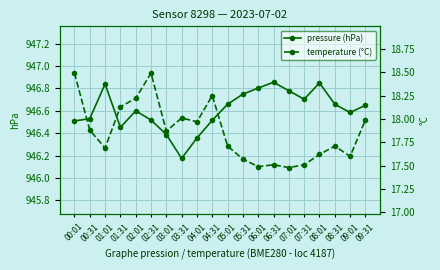

Reading left to right, list all the values displayed in this chart.

pressure (hPa): 946.5	946.5	946.8	946.5	946.6	946.5	946.4	946.2	946.4	946.5	946.7	946.7	946.8	946.9	946.8	946.7	946.9	946.7	946.6	946.6
temperature (°C): 18.5	17.9	17.7	18.1	18.2	18.5	17.9	18.0	18.0	18.2	17.7	17.6	17.5	17.5	17.5	17.5	17.6	17.7	17.6	18.0